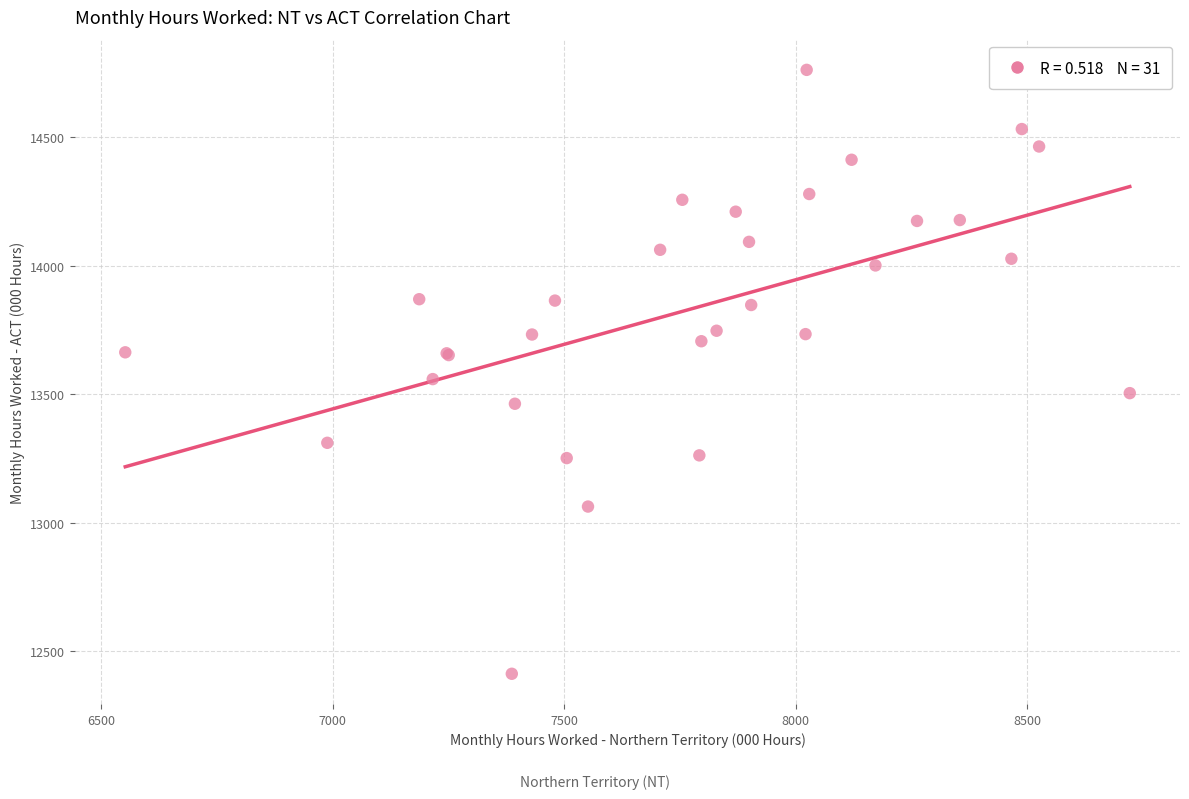

What Y value in the scatter plot is closest to 13586?

13558.4